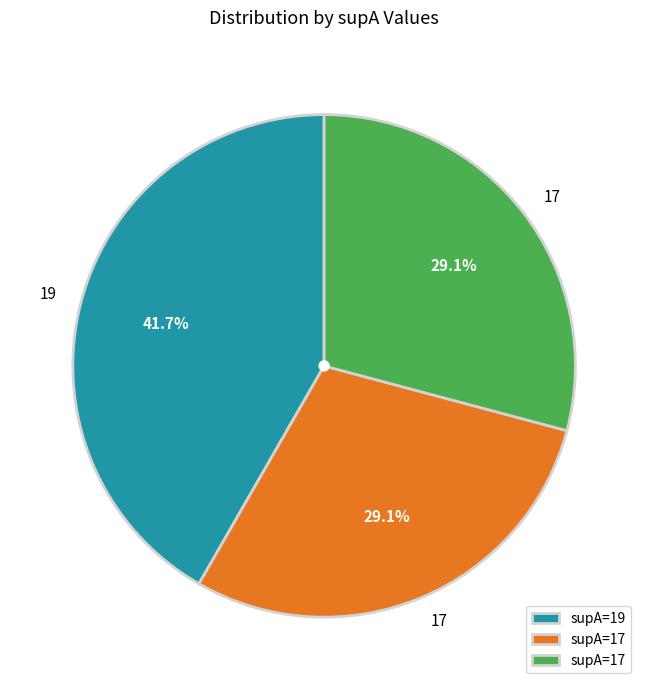

Is there a majority slice in this chart?

No